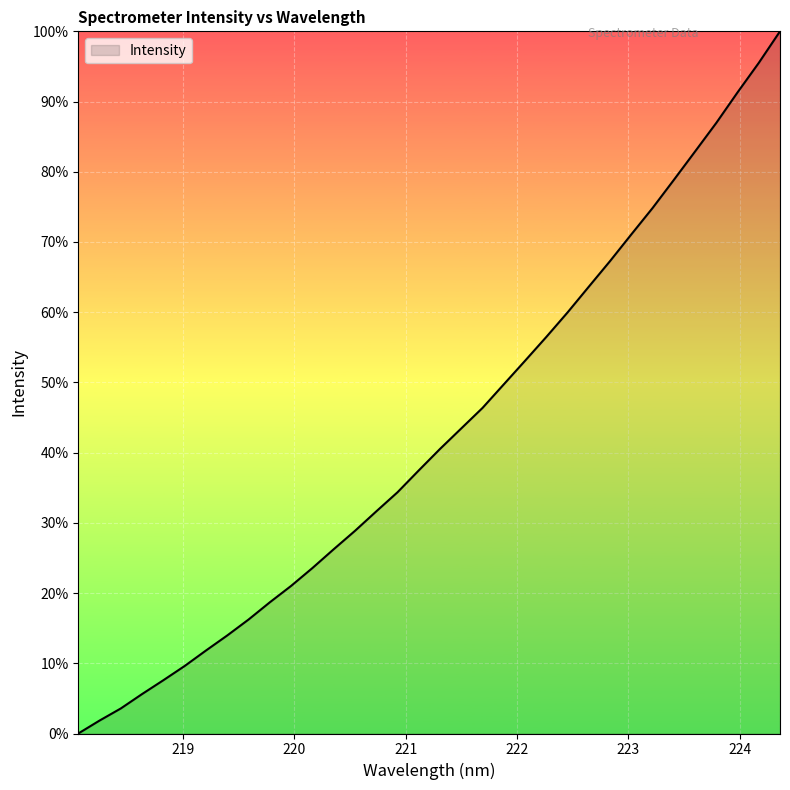

What is the difference between the second highest and second lowest values?

93.7